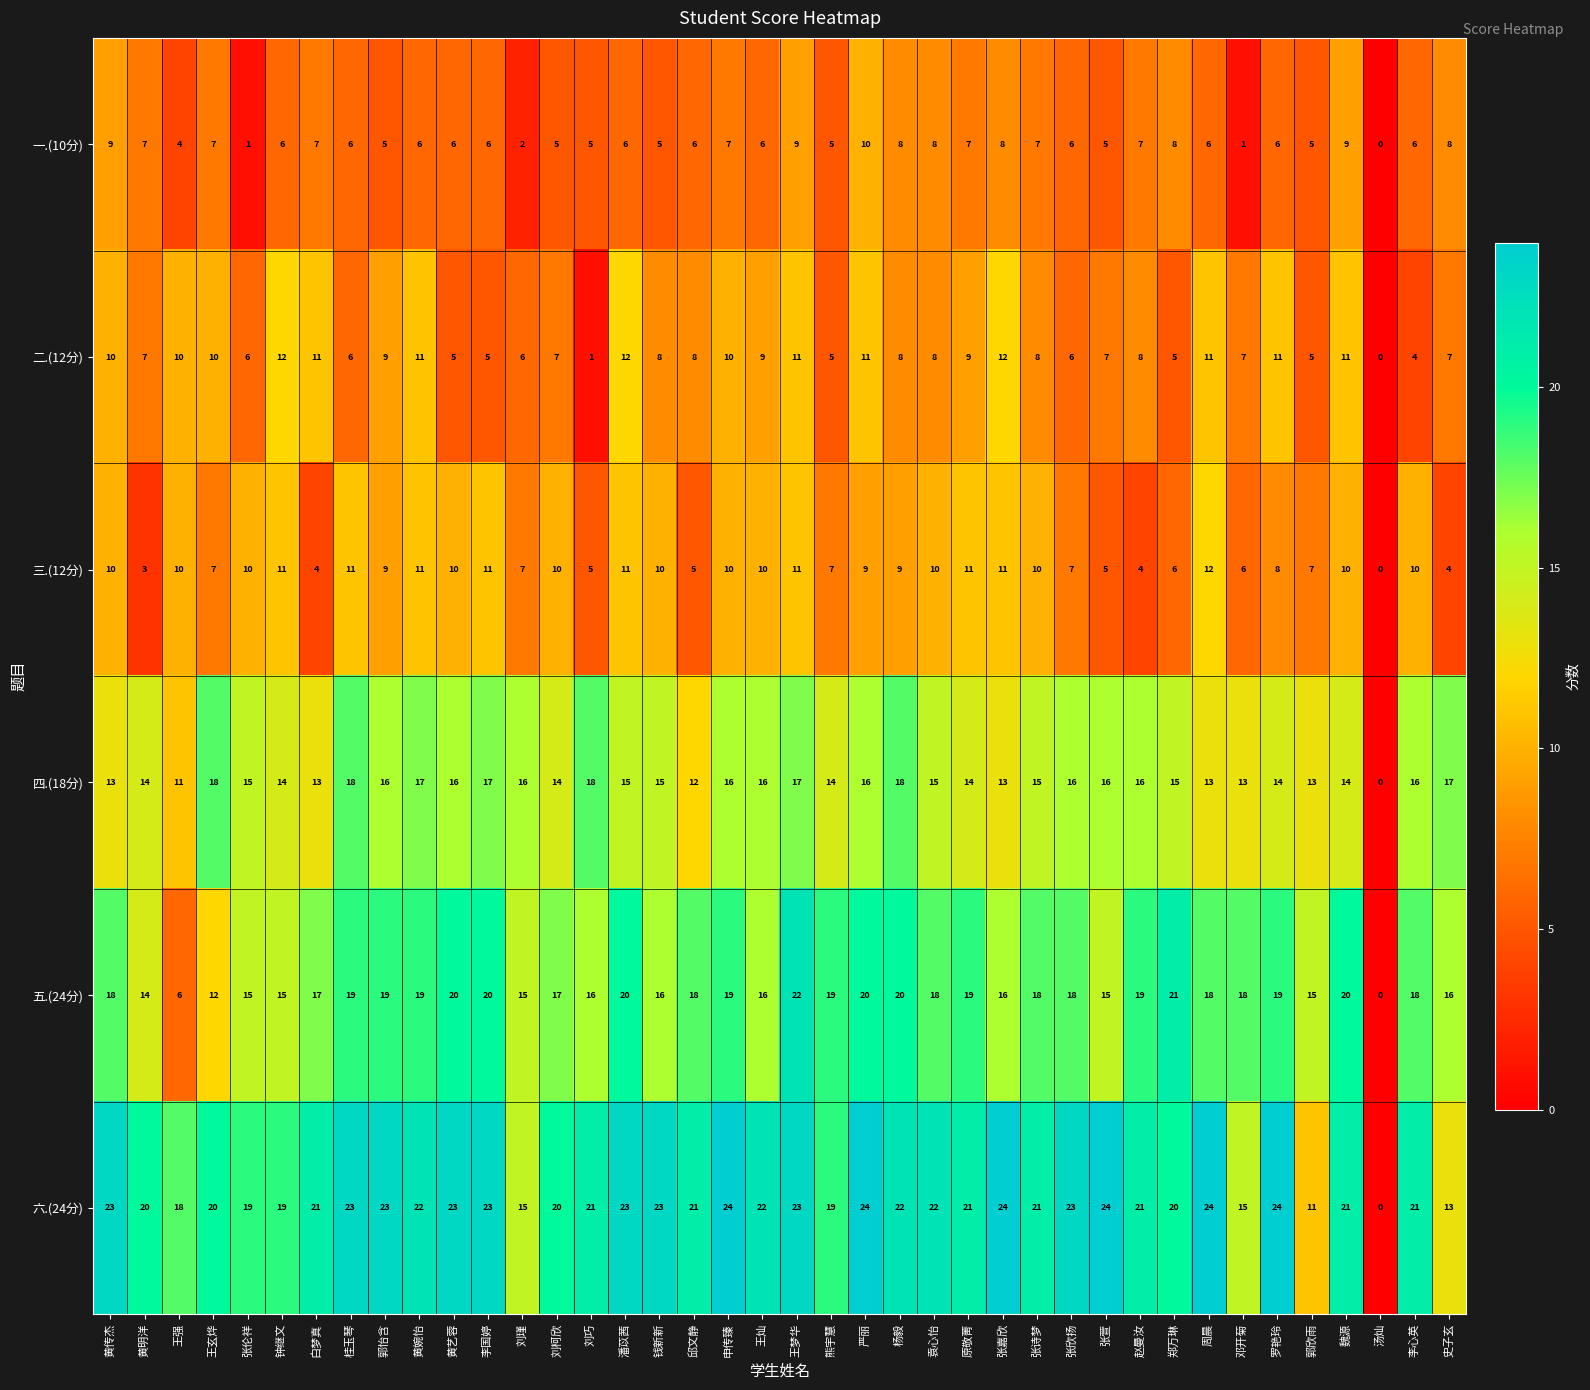

At how many categories does at least one series exceed 8?

39